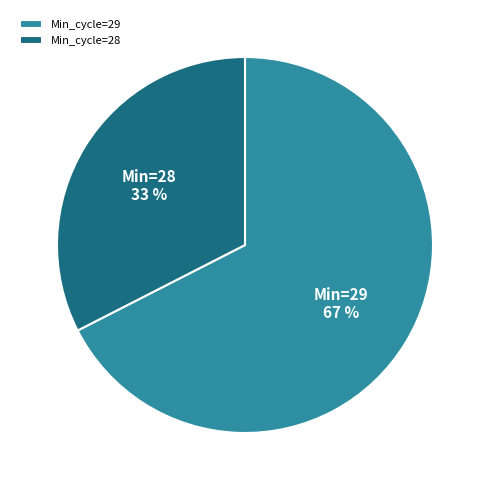

Does any single category account for the majority?

Yes